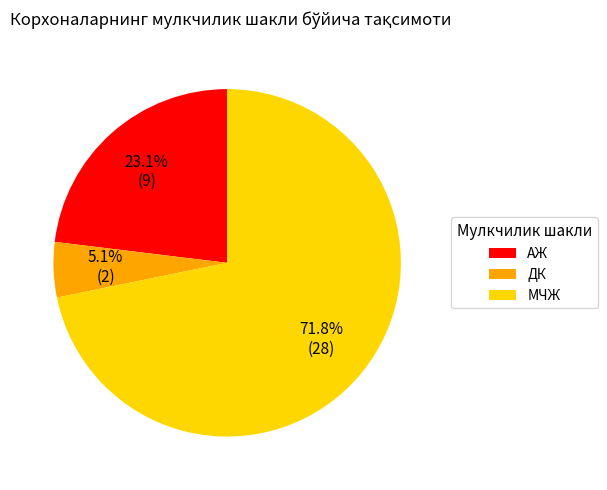

True or false: ДК accounts for 1% of the total.

False